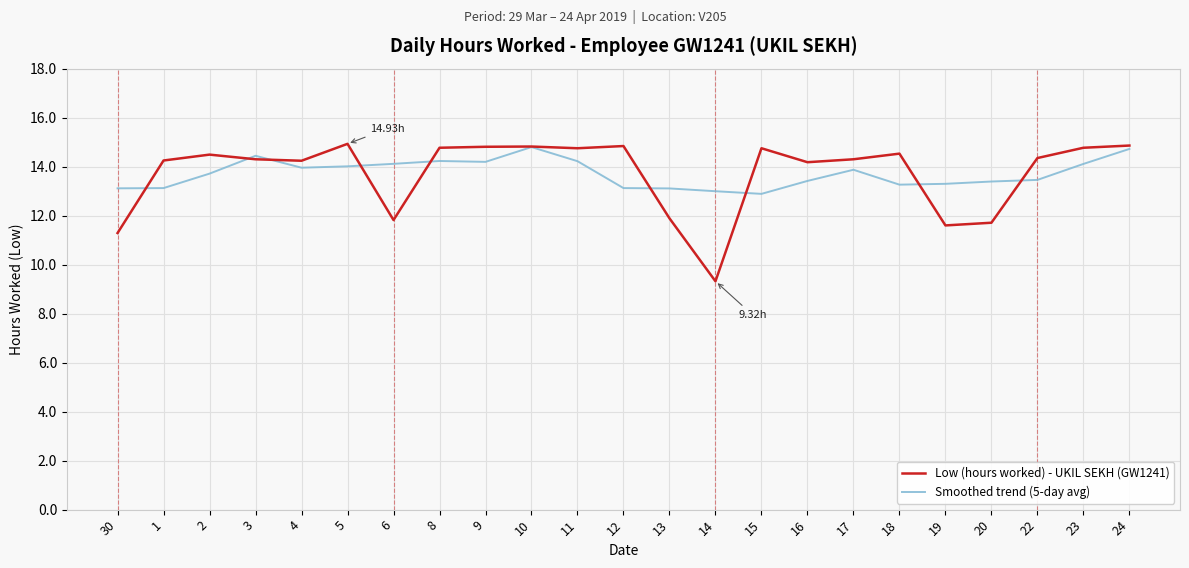

Which series has the largest range (max minus min)?

Low (hours worked) - UKIL SEKH (GW1241)